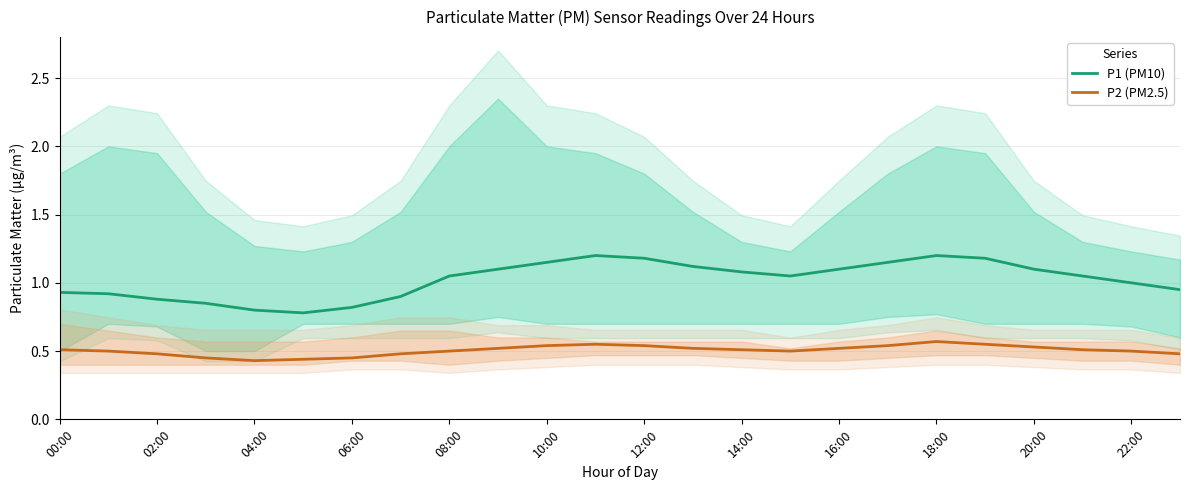

How many data points in P1 (PM10) are above 1?

14